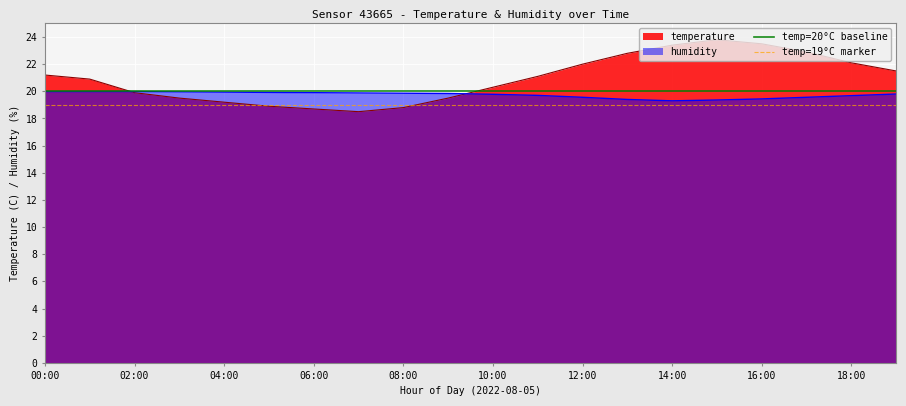

What is the highest value of the temperature series?

23.8